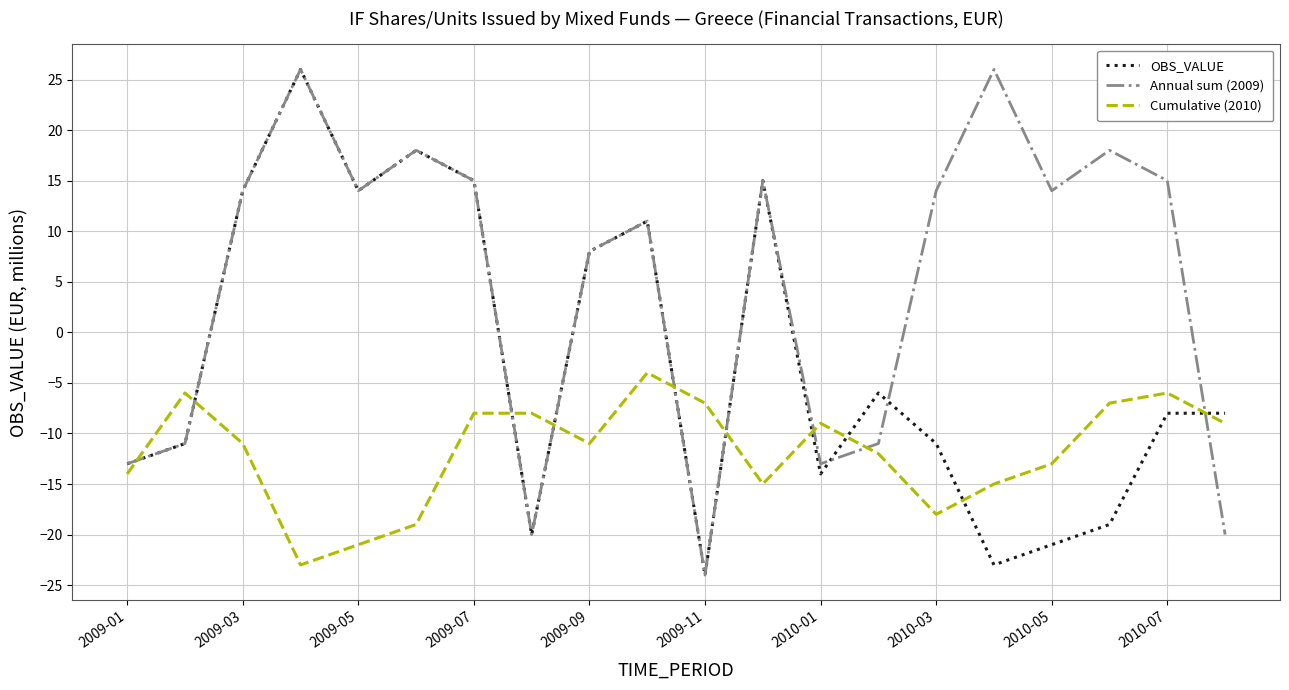

List the series in order of their overall mean, highest first.

Annual sum (2009), OBS_VALUE, Cumulative (2010)